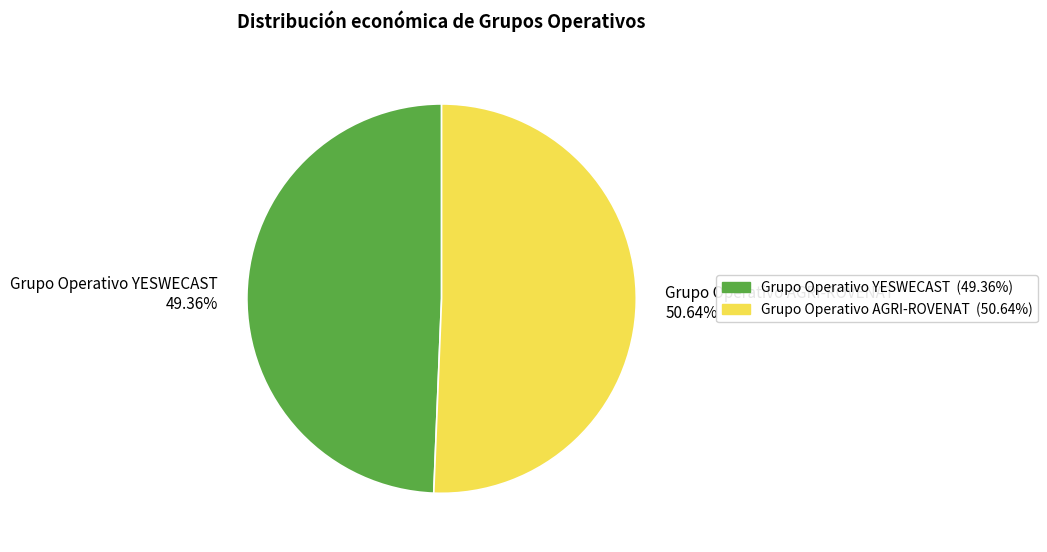

Which category has the biggest portion of the pie?

Grupo Operativo AGRI-ROVENAT